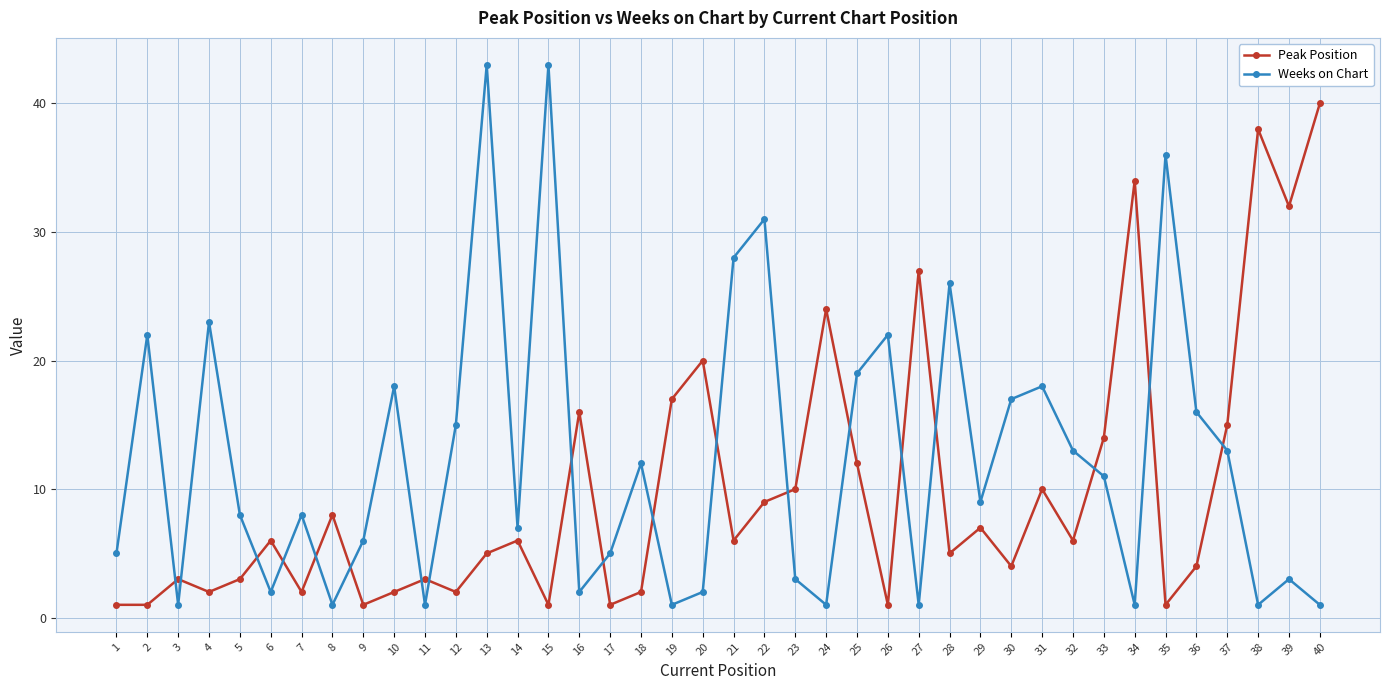

What is the maximum value shown in the chart?

43